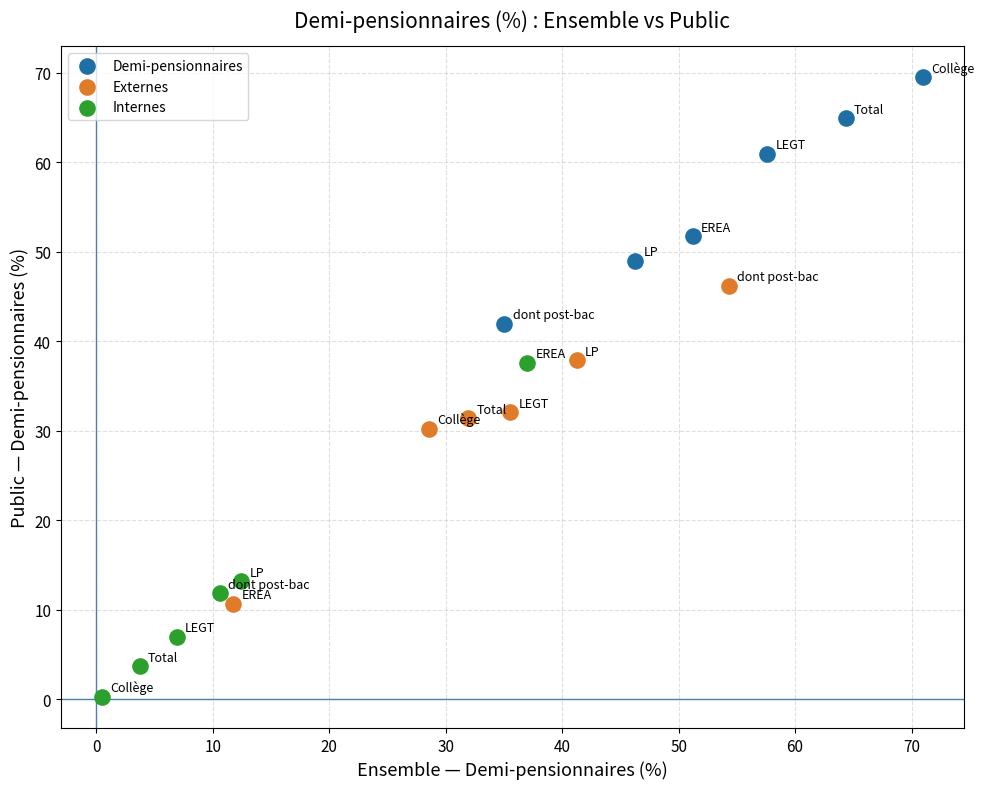

Which series contains the lowest Y value?

Internes